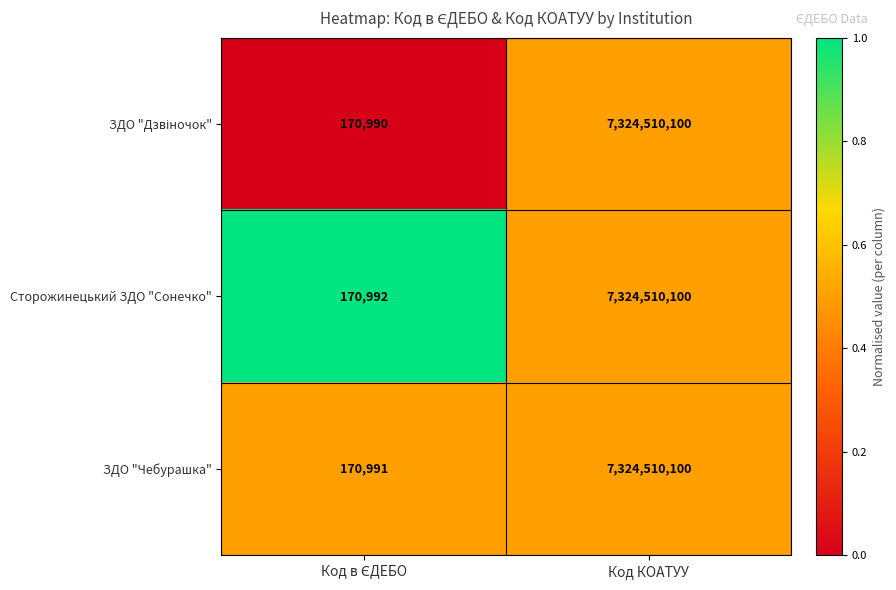

Which series has the largest total across all categories?

Сторожинецький ЗДО "Сонечко"